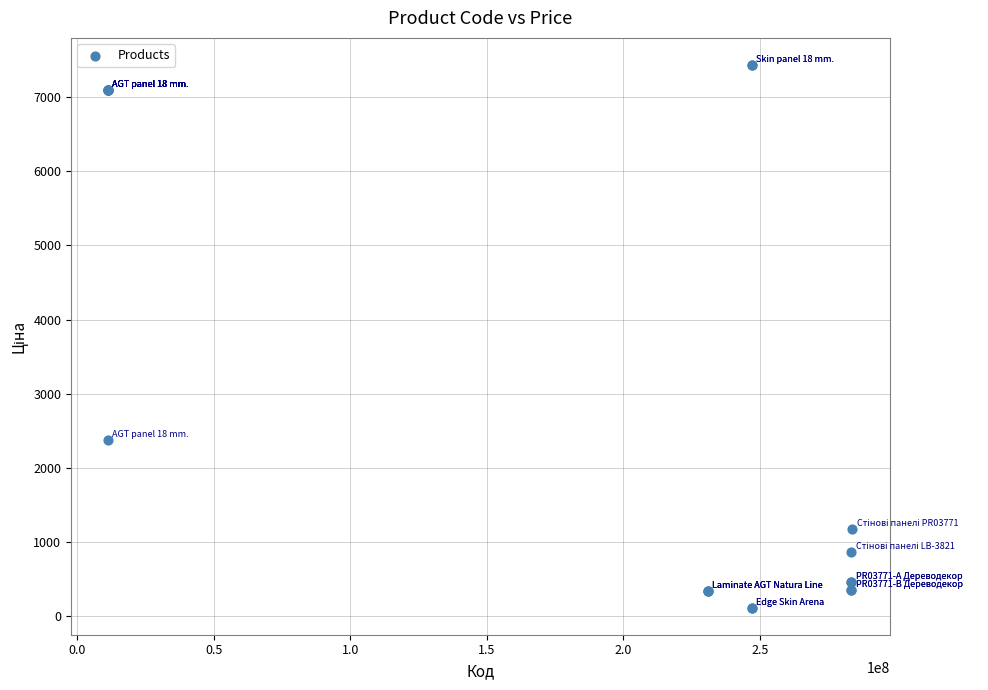

What Y value in the scatter plot is closest to 3773?

2372.4